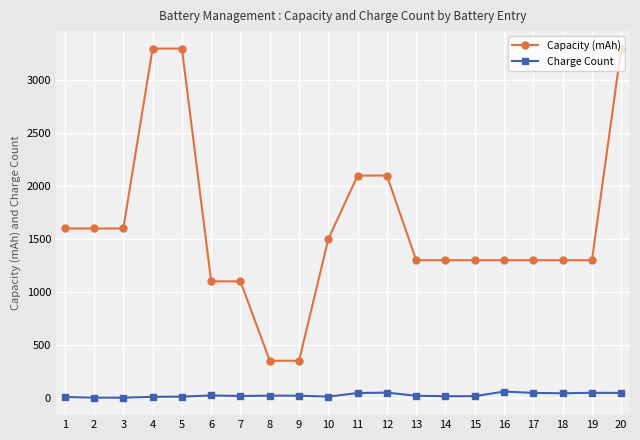

Which series has the widest spread of values?

Capacity (mAh)